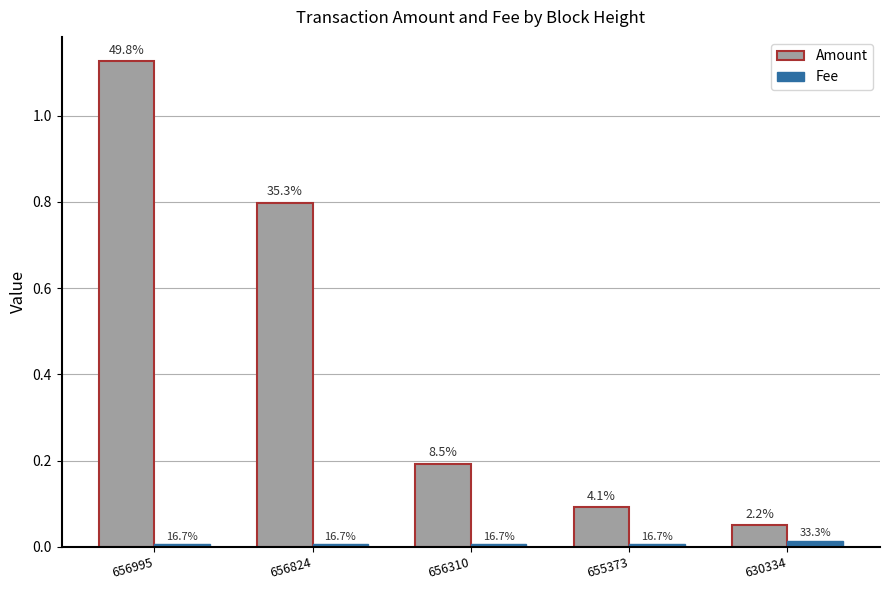

List the series in order of their overall mean, highest first.

Amount, Fee